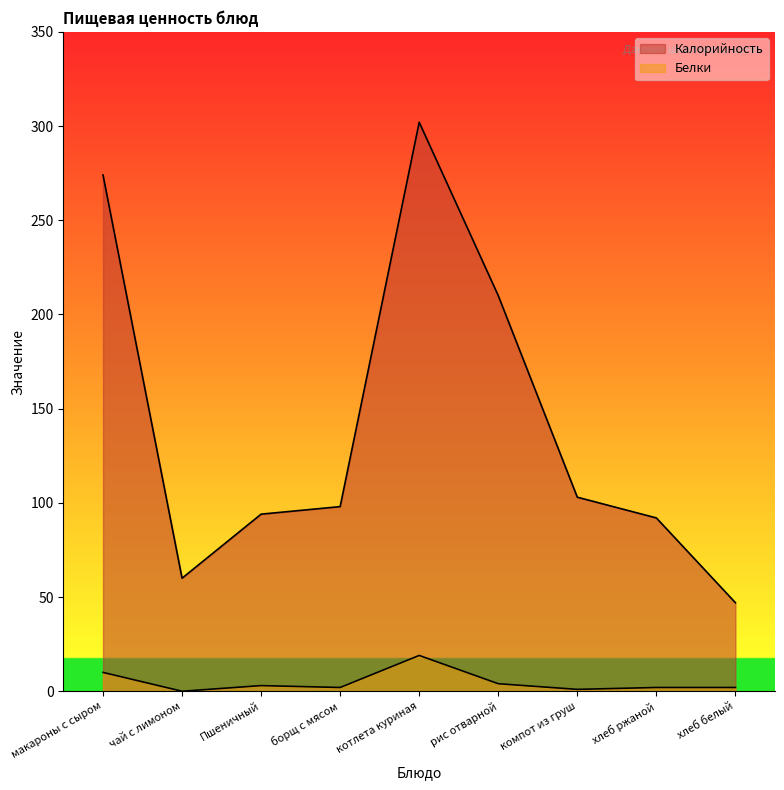

How many series are shown in this chart?

2